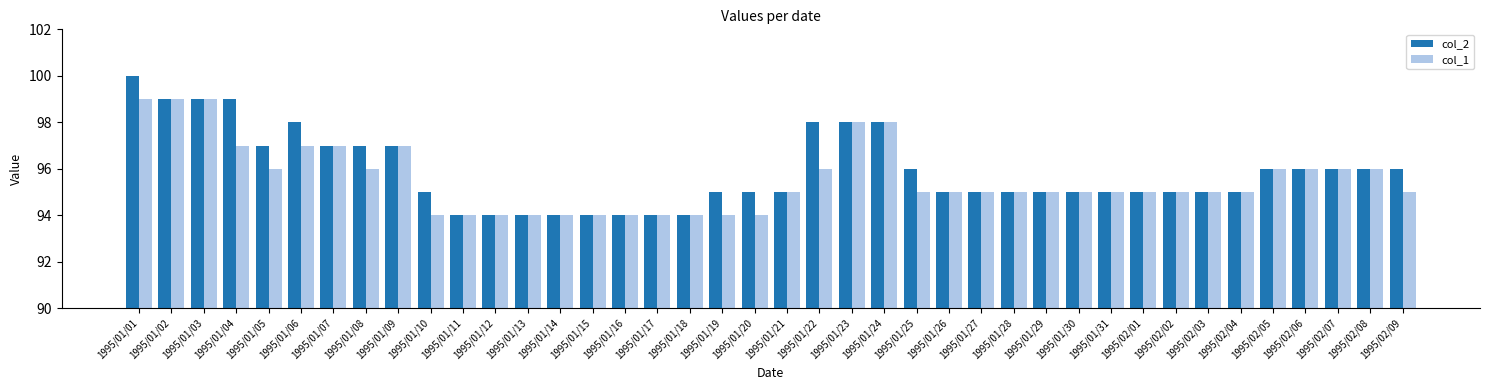

Count the col_2 values in the range 95 to 97.

24